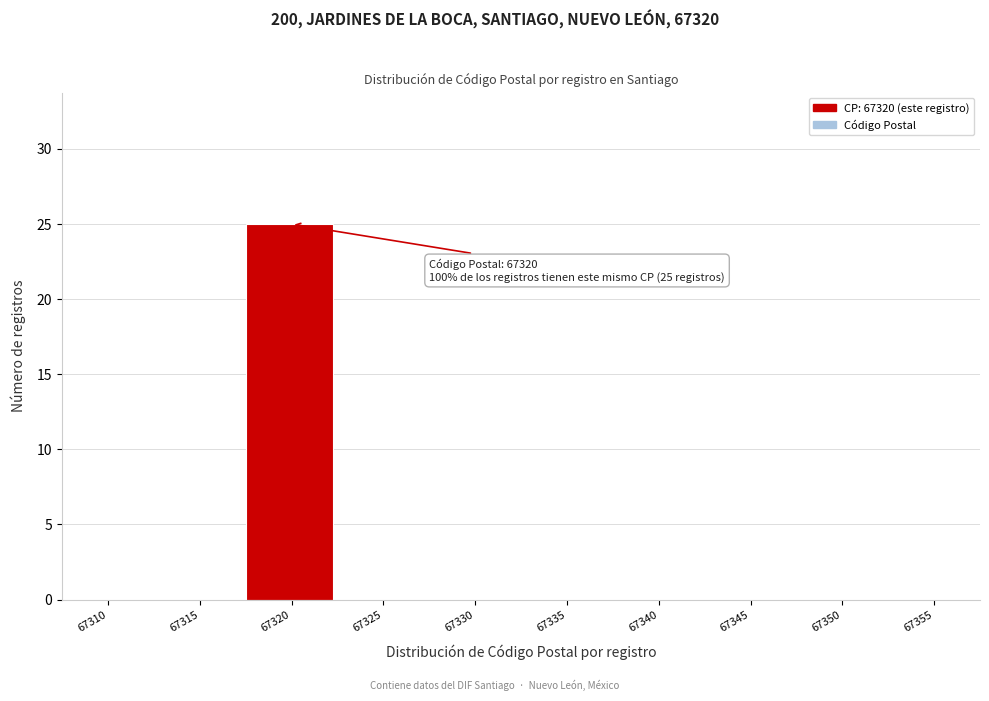

Reading left to right, list all the values displayed in this chart.

67310=0	67315=0	67320=25	67325=0	67330=0	67335=0	67340=0	67345=0	67350=0	67355=0